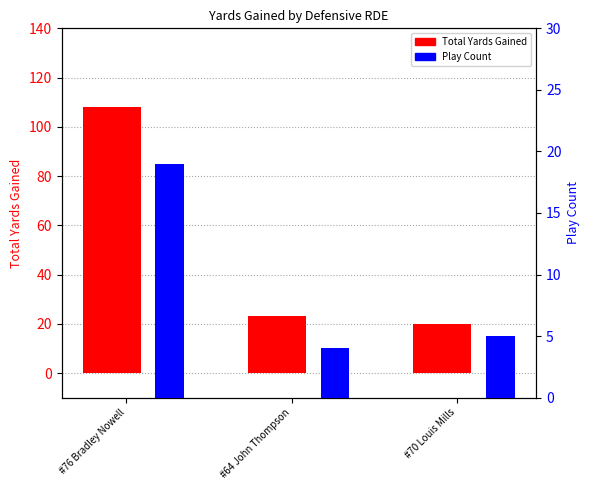

How many groups of bars are there?

3